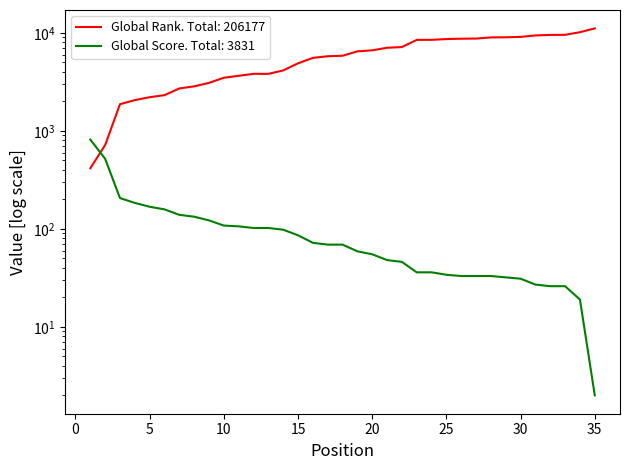

Which series ends up on top after the final intersection of Global Score and Global Rank?

Global Rank